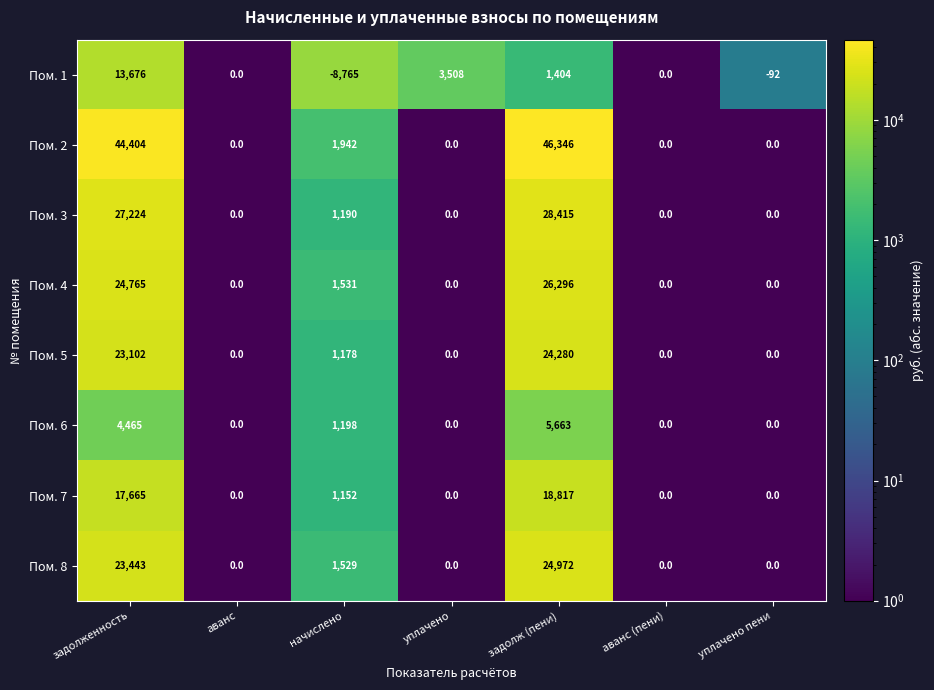

At задолженность, list the series in order from largest to smallest.

Пом. 2, Пом. 3, Пом. 4, Пом. 8, Пом. 5, Пом. 7, Пом. 1, Пом. 6